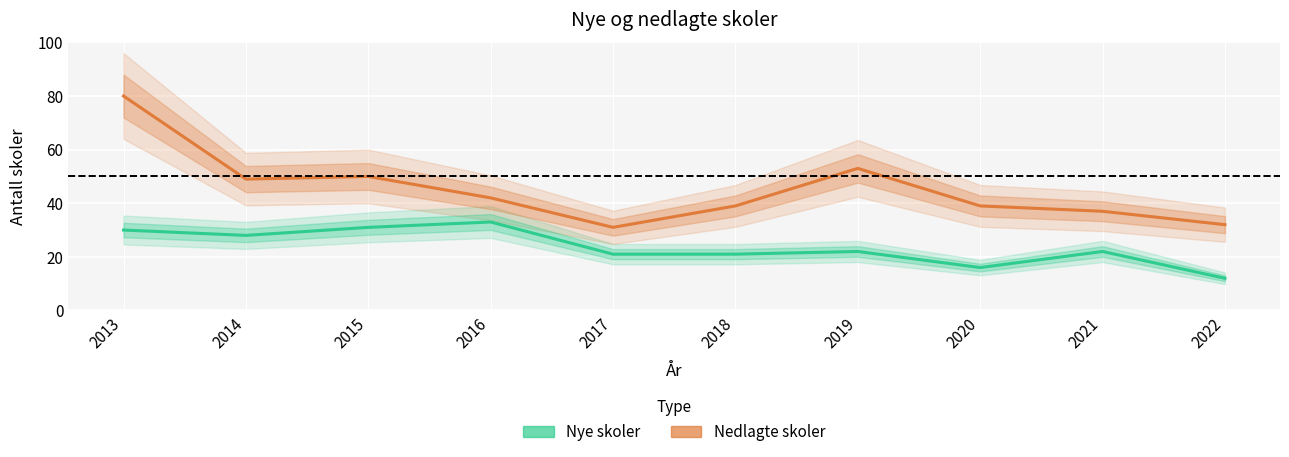

True or false: Nedlagte skoler and Nye skoler intersect in this chart.

False